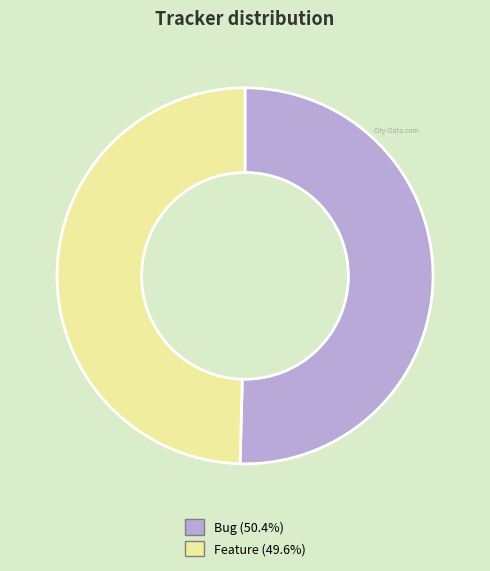

Between Bug and Feature, which is larger?

Bug